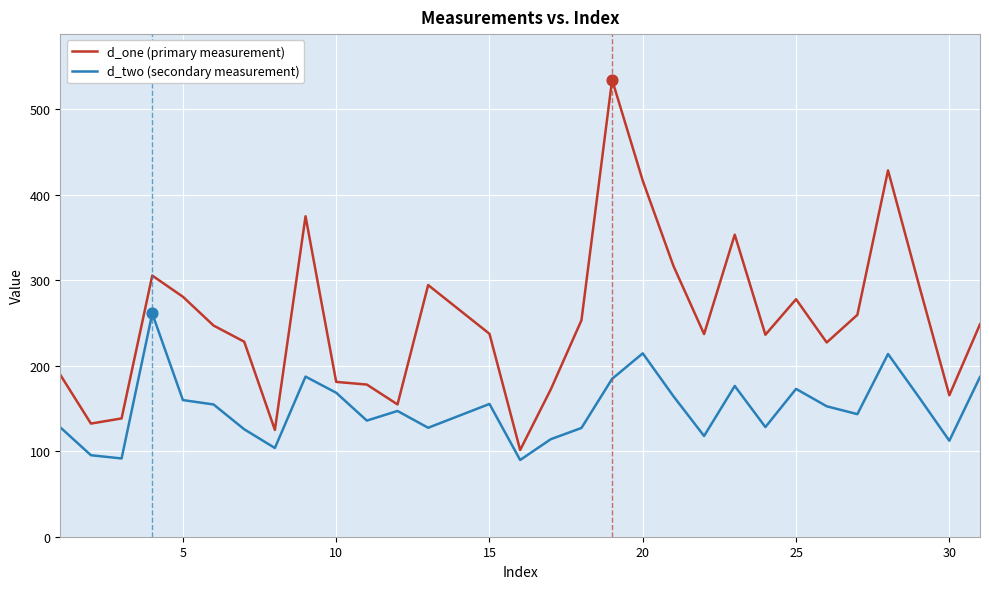

Which series has the largest total across all categories?

d_one (primary measurement)